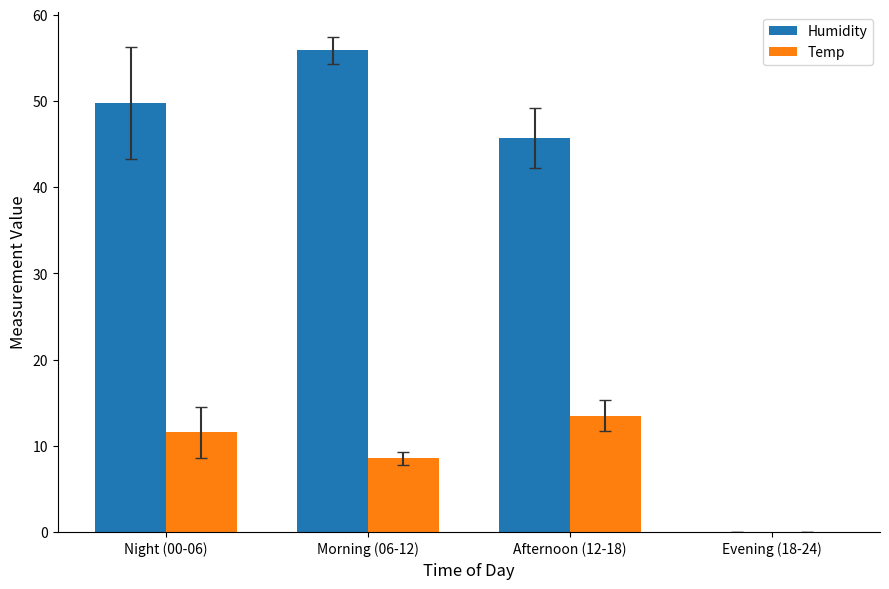

What is the average value of the Humidity series?

37.8